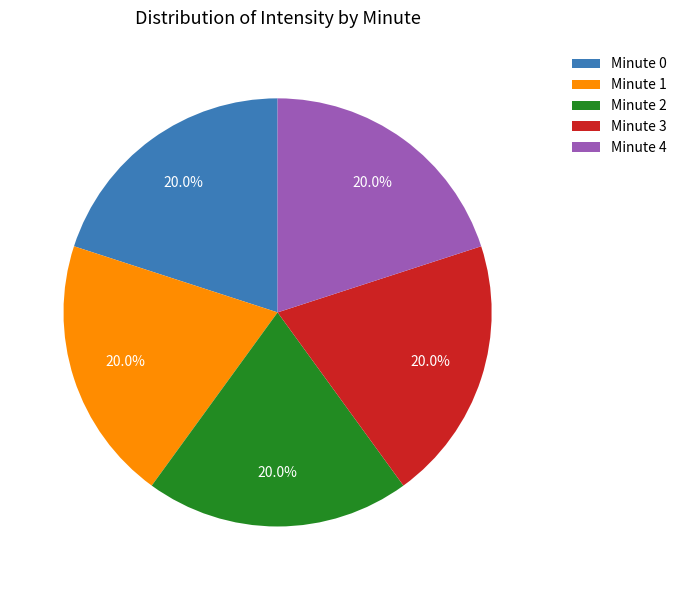

Is there any slice that represents more than half of the pie?

No